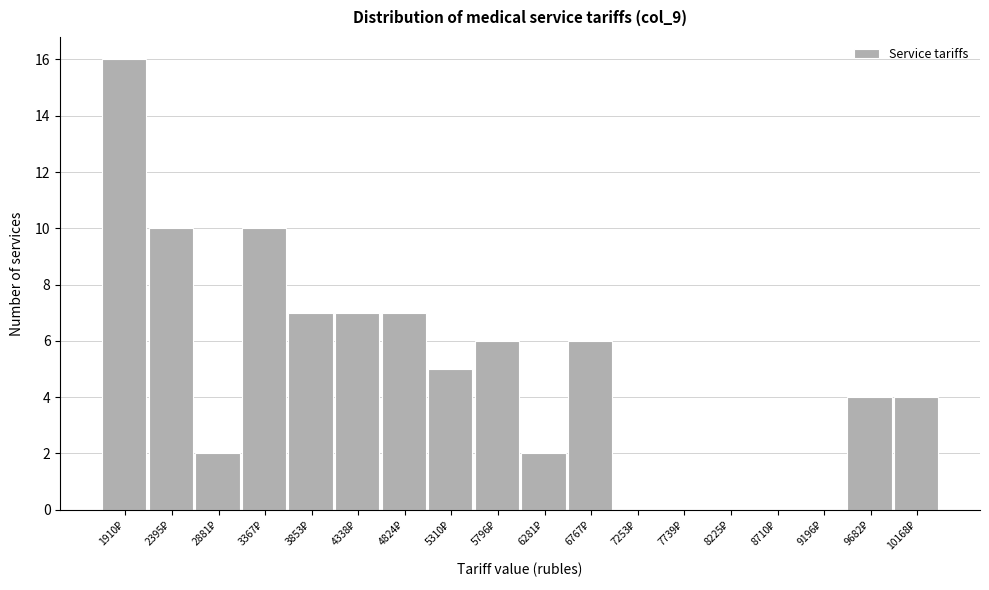

What is the sum of all values?

86